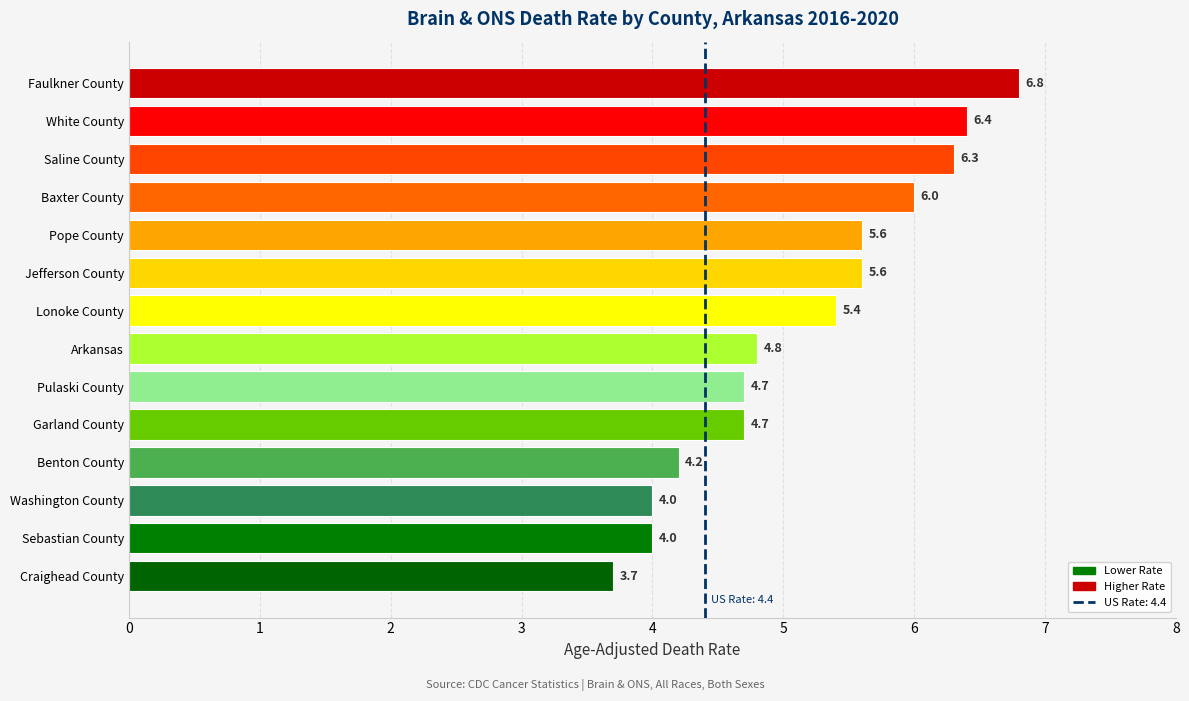

How many data points are above 5?

7